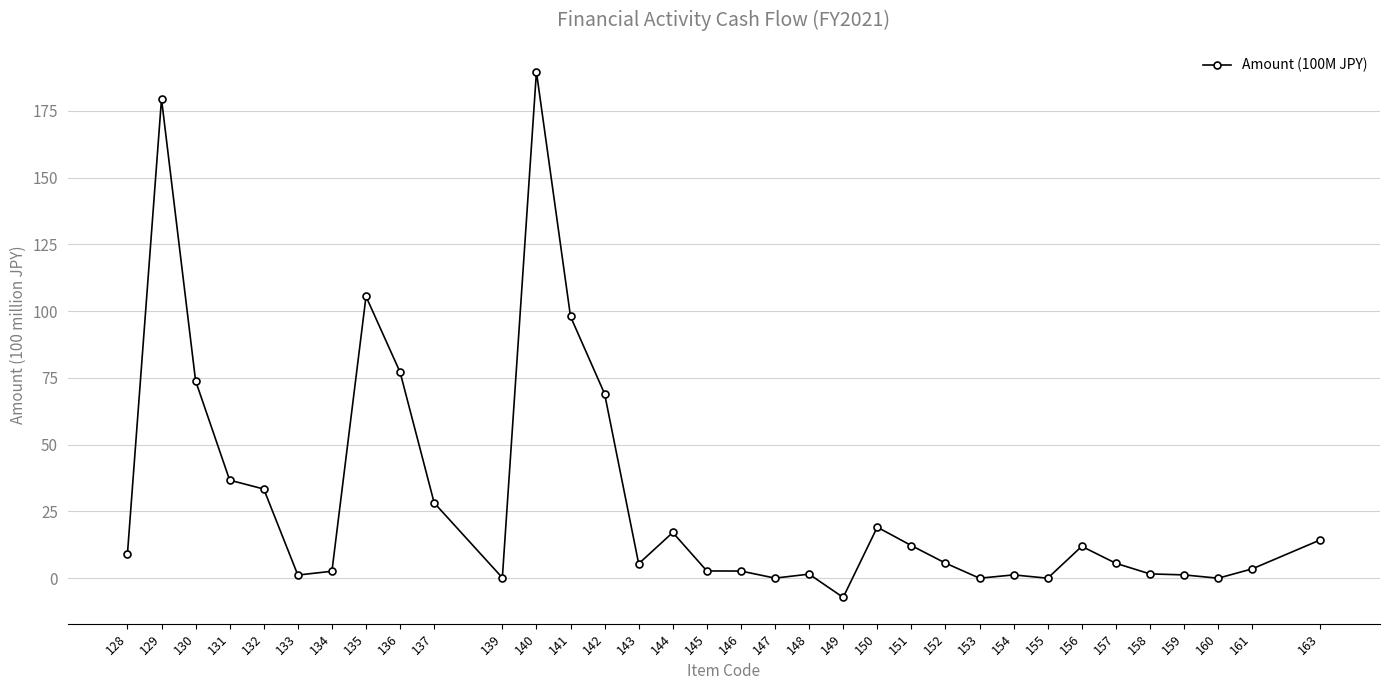

What is the minimum value shown in the chart?

-7.2